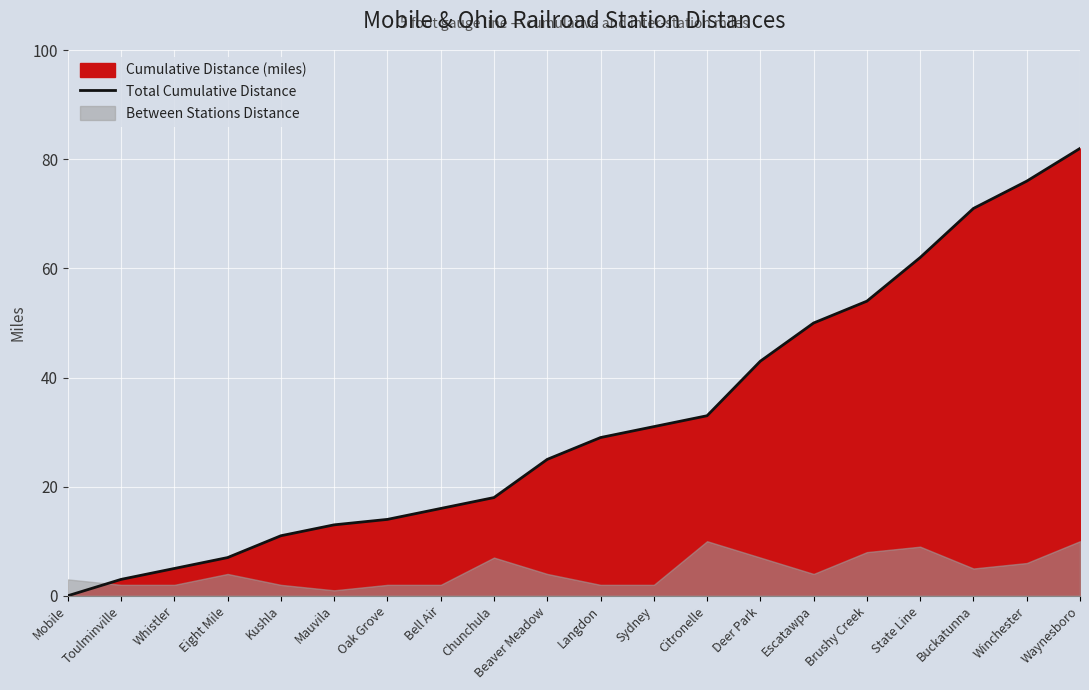

How many lines are shown in the chart?

1